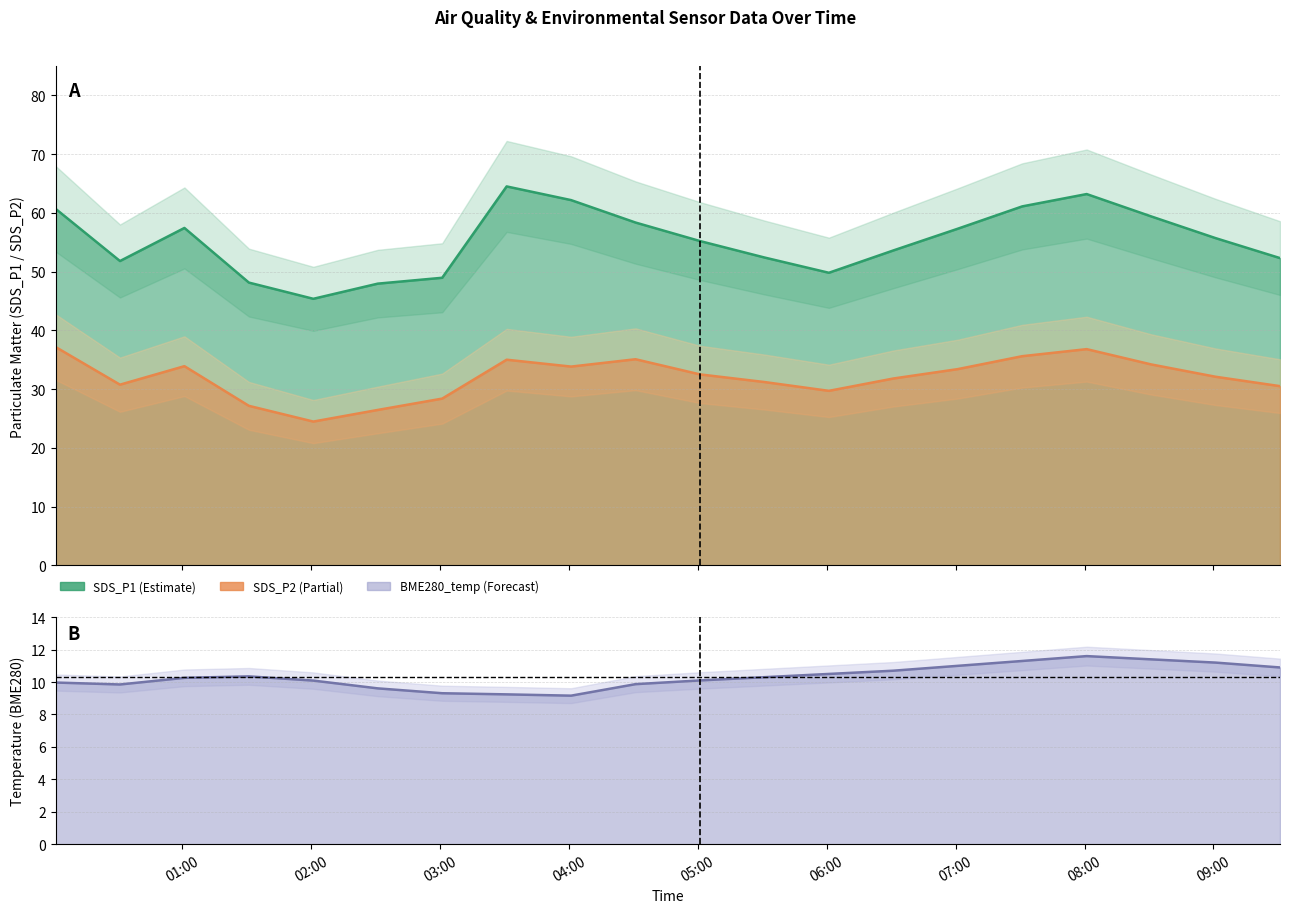

List the series in order of their overall mean, lowest first.

BME280_temperature, SDS_P2, SDS_P1